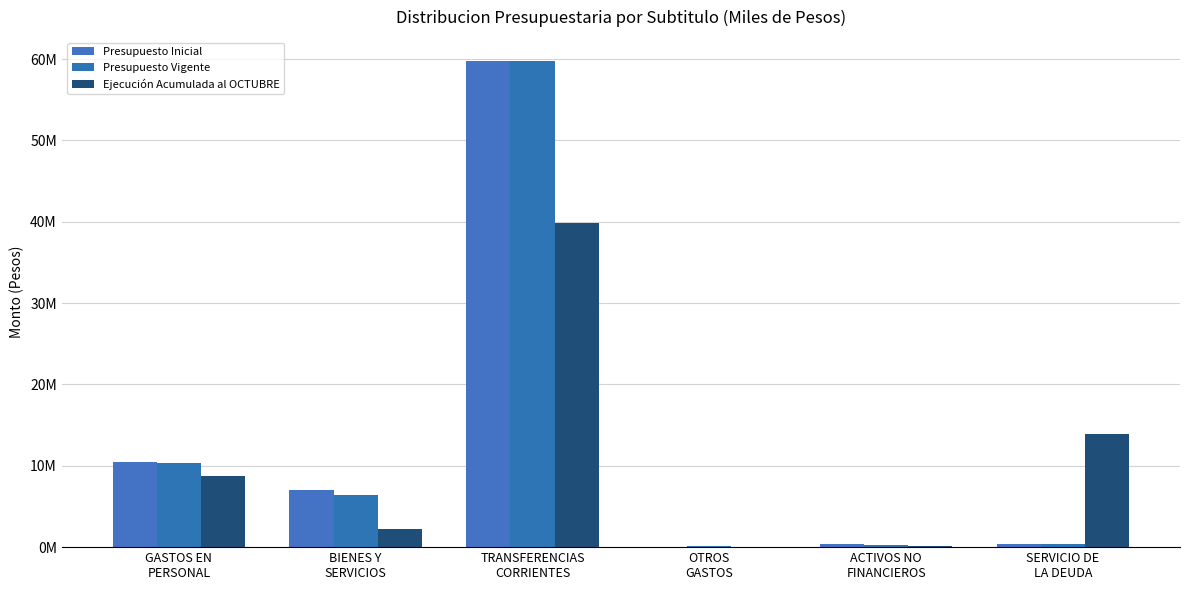

The Presupuesto Inicial series shows 17688780 at GASTOS EN
PERSONAL. True or false?

False